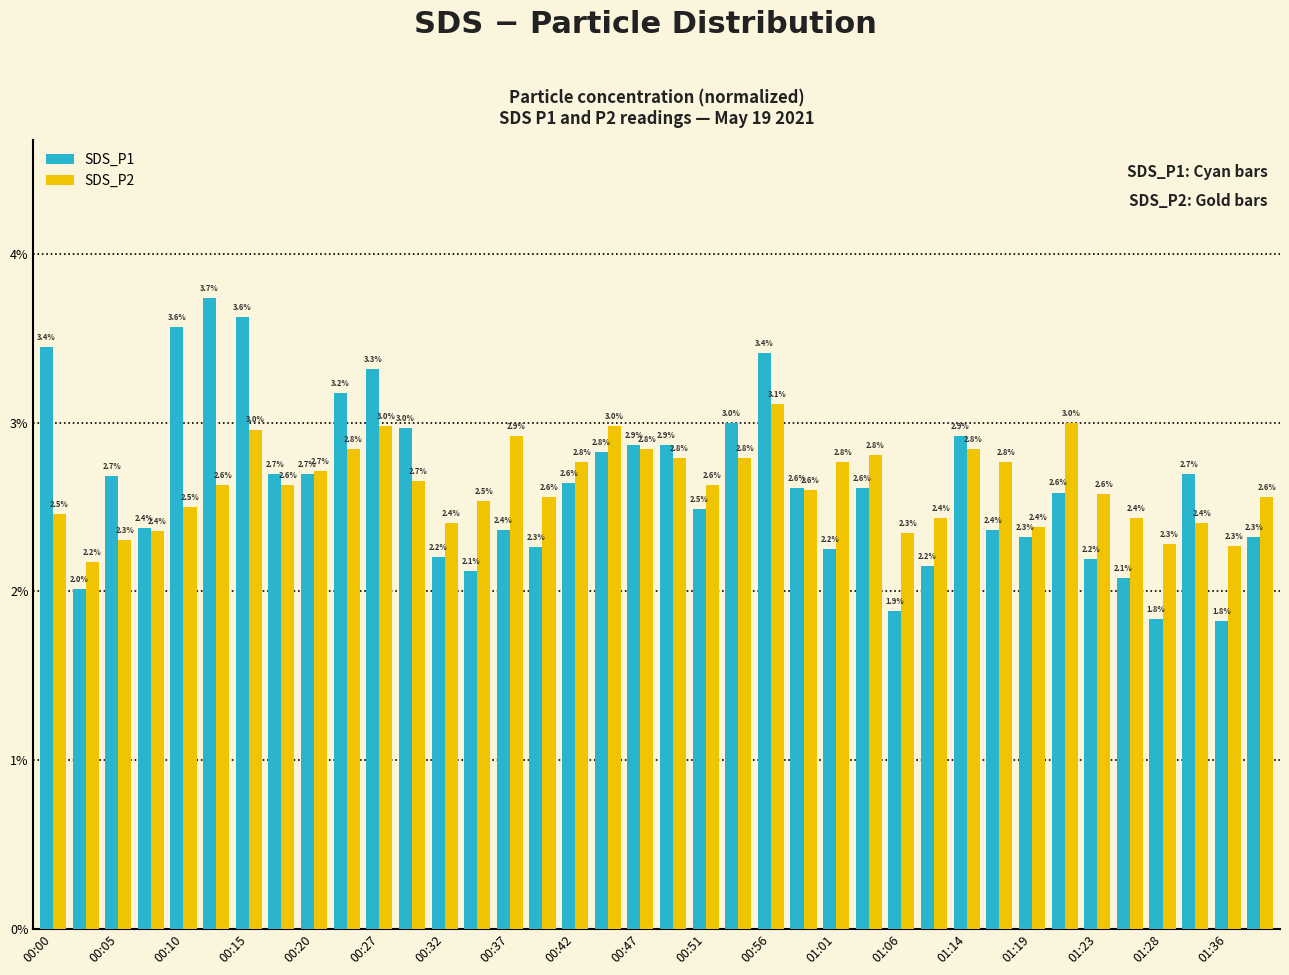

Which series has the largest range (max minus min)?

SDS_P1